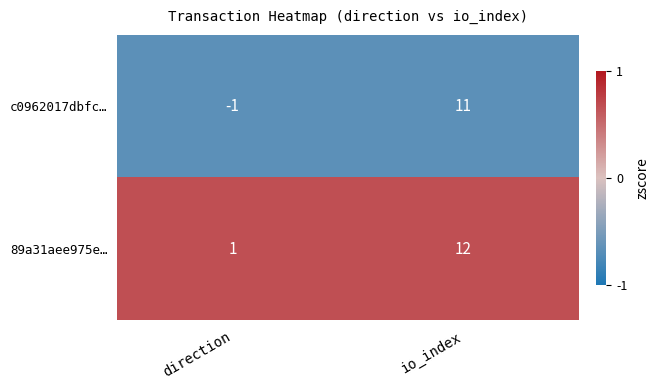

Rank the series at io_index from lowest to highest value.

c0962017dbfc…, 89a31aee975e…